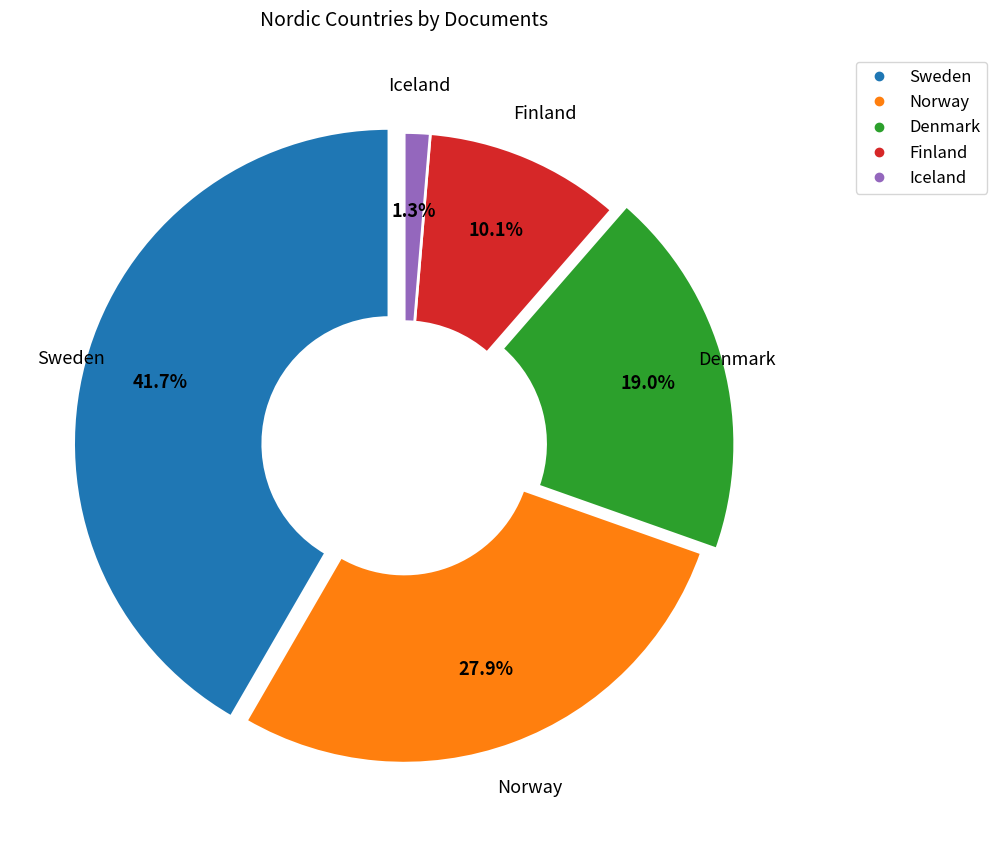

What portion of the pie excludes Iceland?

98.7%